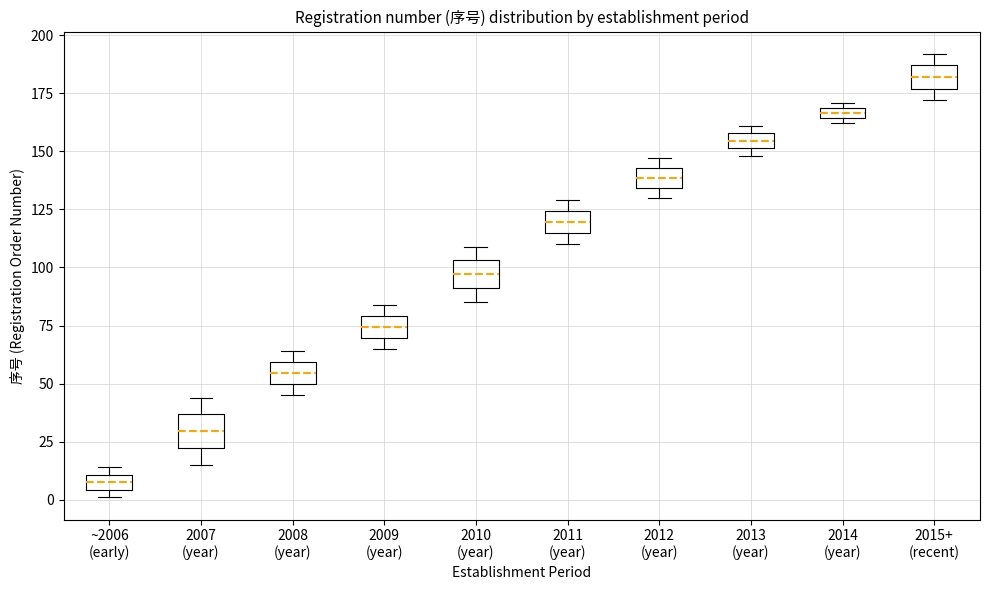

Where is the upper edge of the box for 2013 (year) on the y-axis? The values are not printed on the chart, so give them approximately, as read against the axis.

160